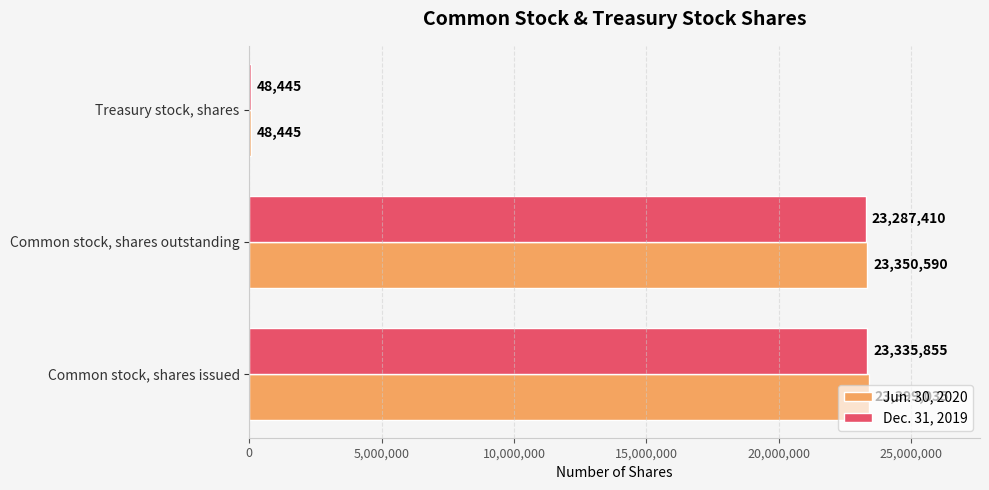

Which category has the highest value in the Dec. 31, 2019 series?

Common stock, shares issued